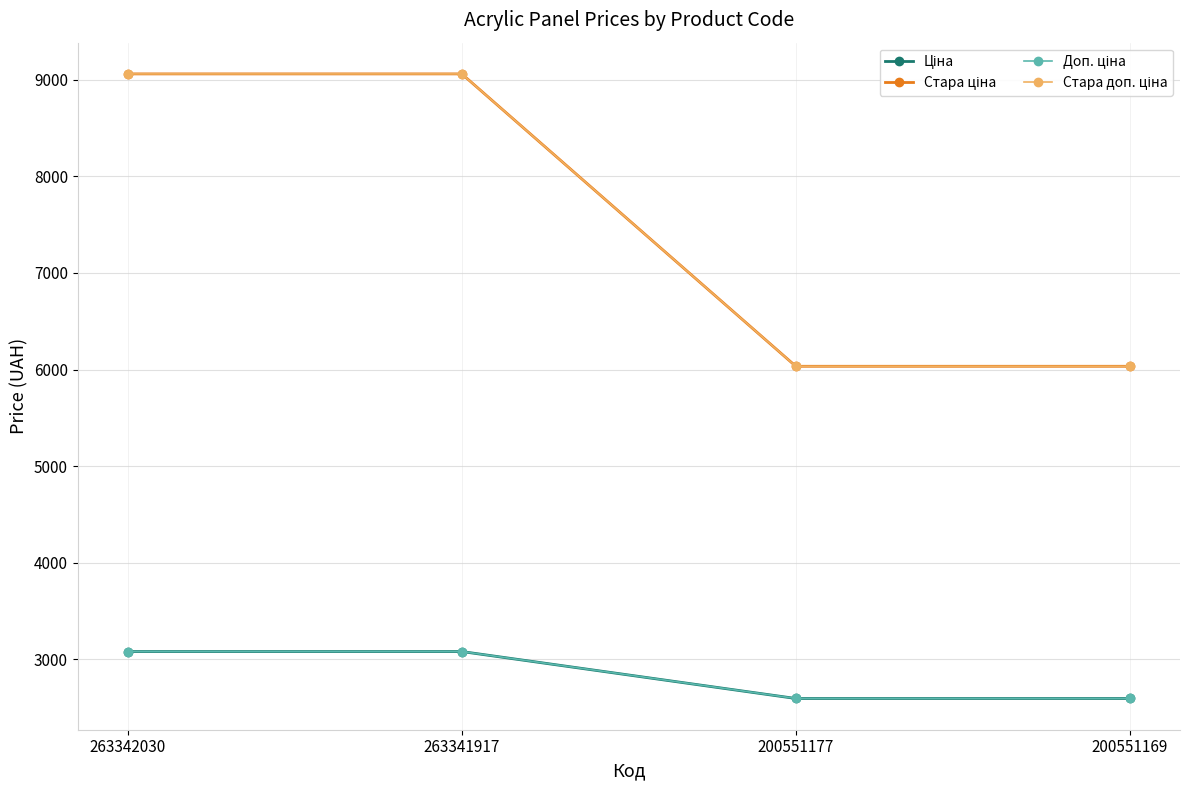

Rank the categories by Доп. ціна value from lowest to highest.

200551177, 200551169, 263342030, 263341917